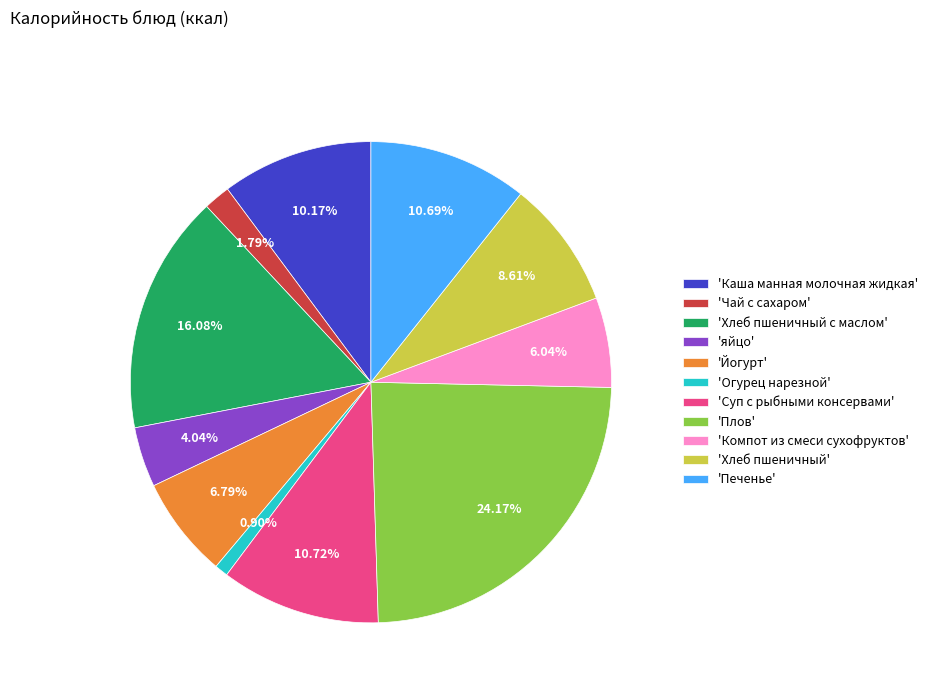

Which has a higher value, 'Хлеб пшеничный' or 'Йогурт'?

'Хлеб пшеничный'